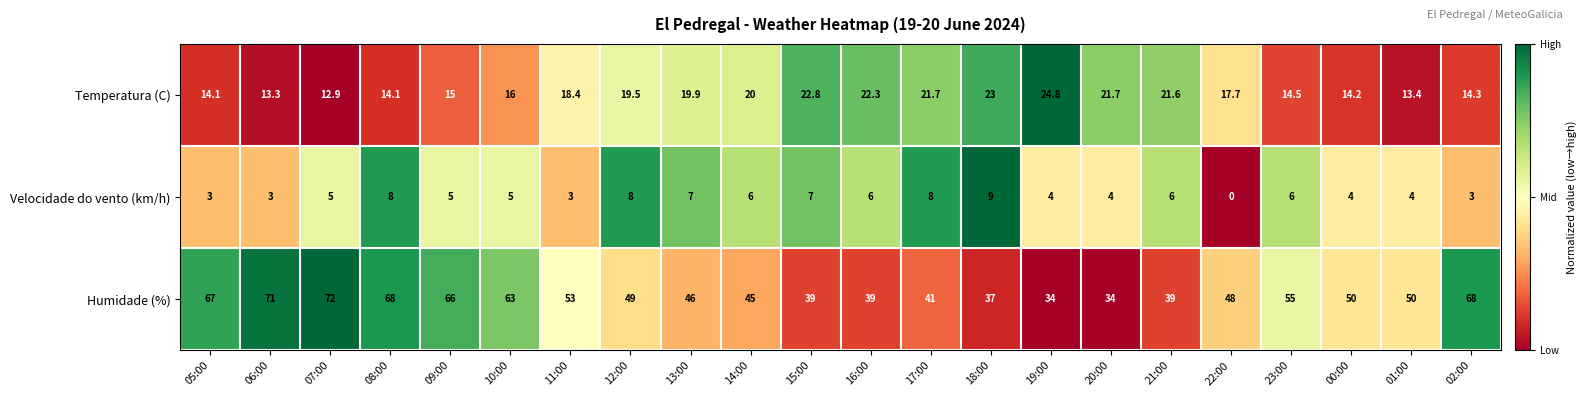

What is the total value across all series at 05:00?

84.1